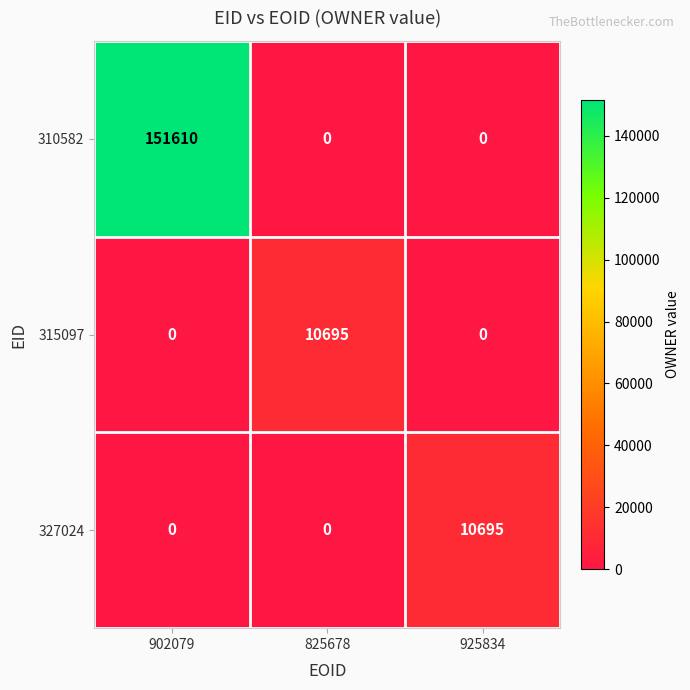

Reading left to right, what are all the values shown in this chart?

310582: 151610	0	0
315097: 0	10695	0
327024: 0	0	10695